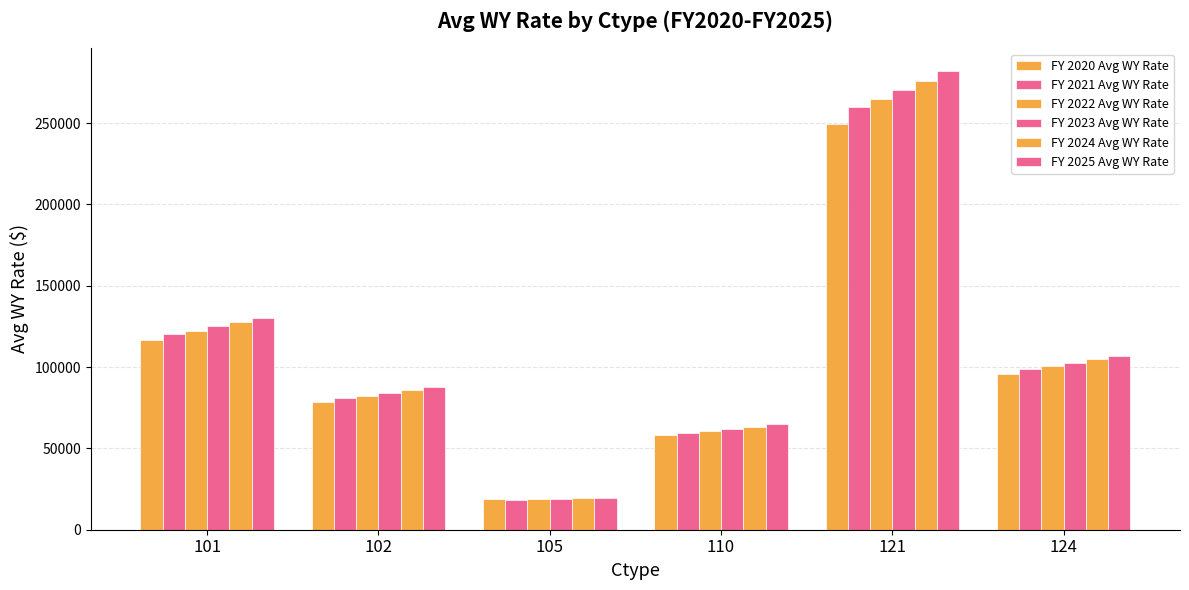

How many categories are shown in the chart?

6